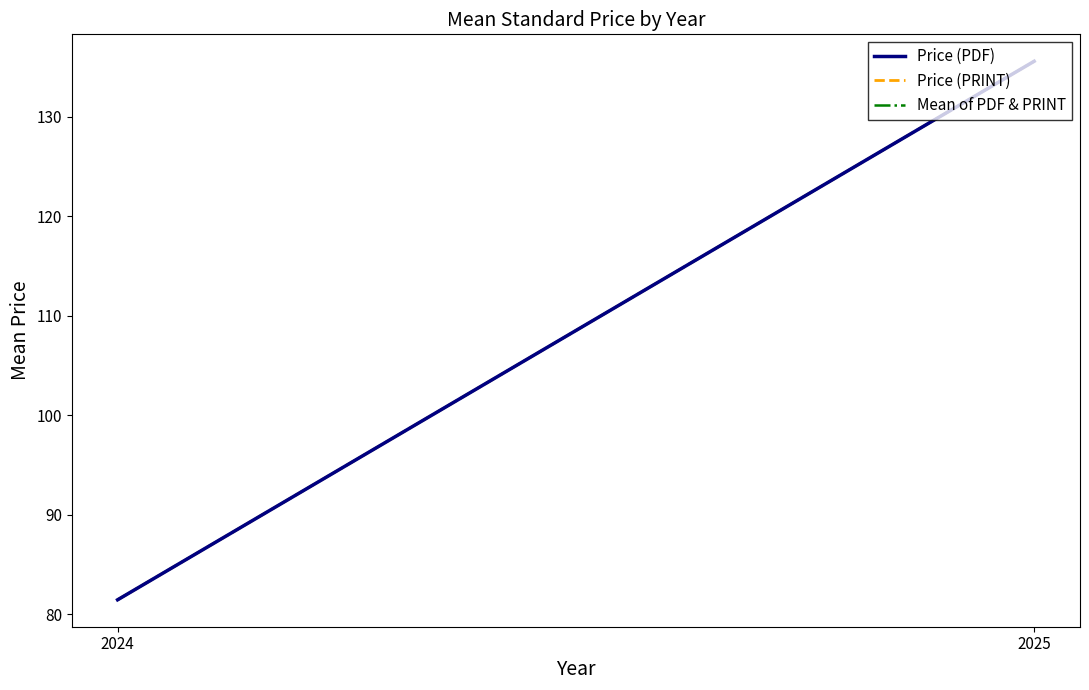

What value does the Price (PDF) series have at 2025?

135.6